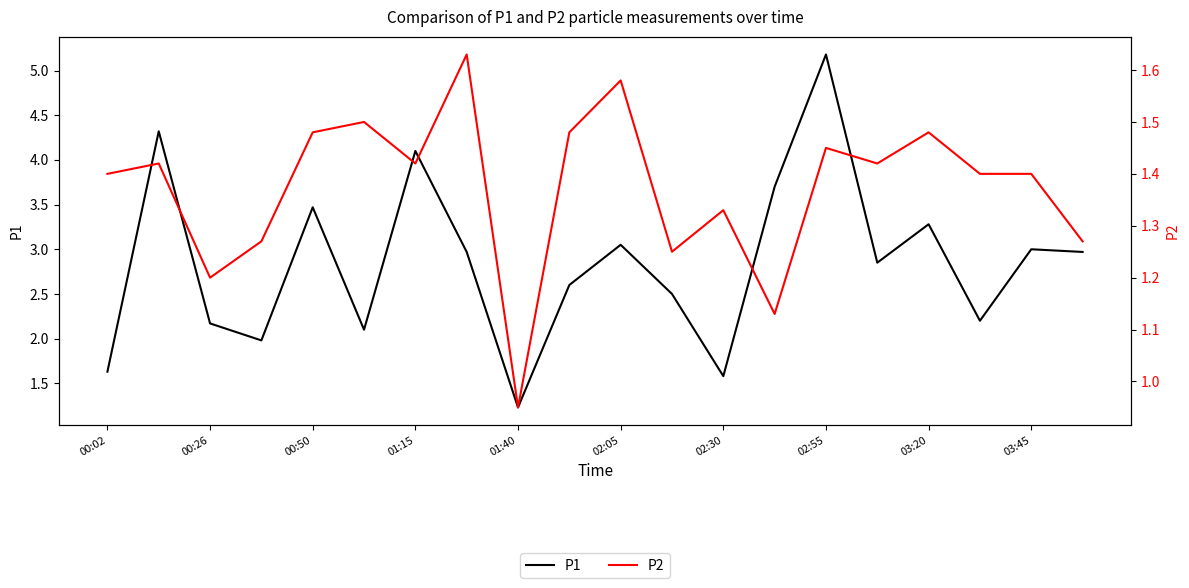

True or false: P1 and P2 intersect in this chart.

False